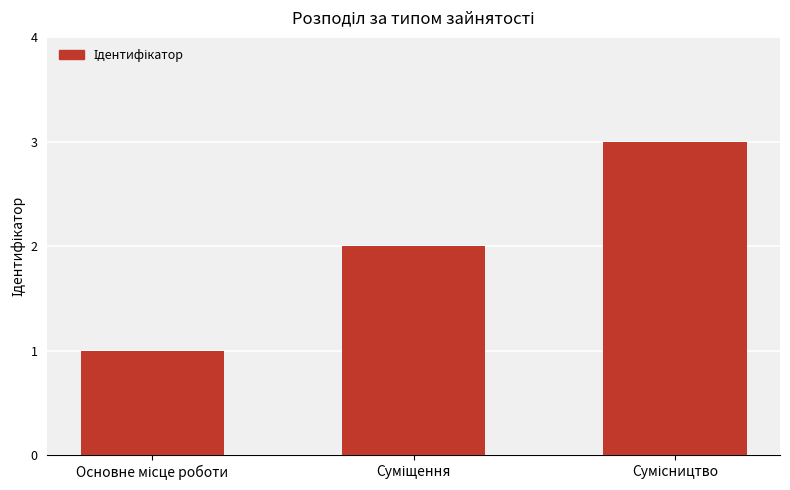

What is the minimum value shown in the chart?

1